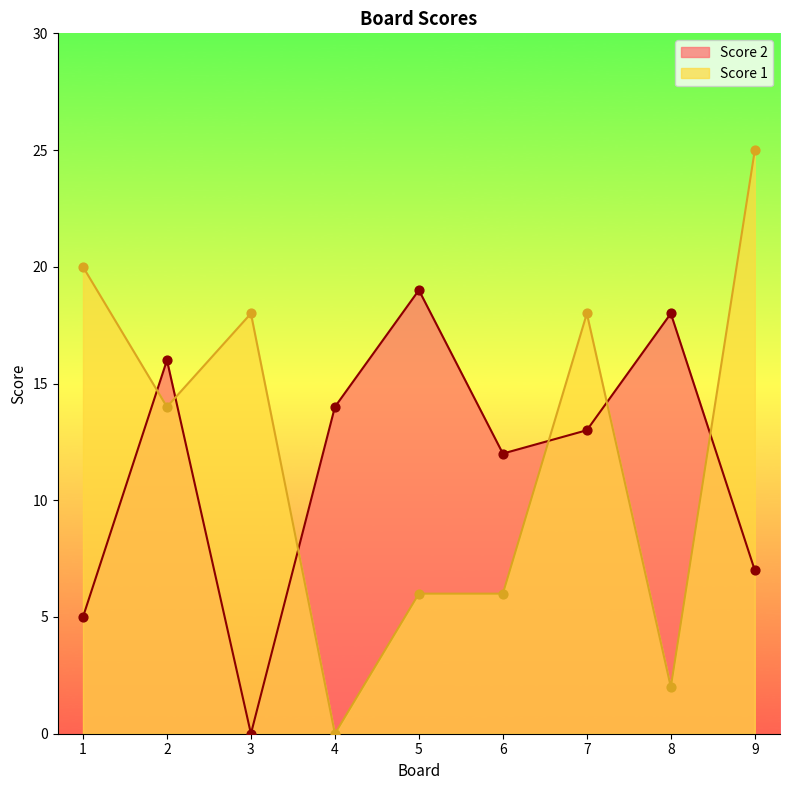

Which series has the largest total across all categories?

Score 1